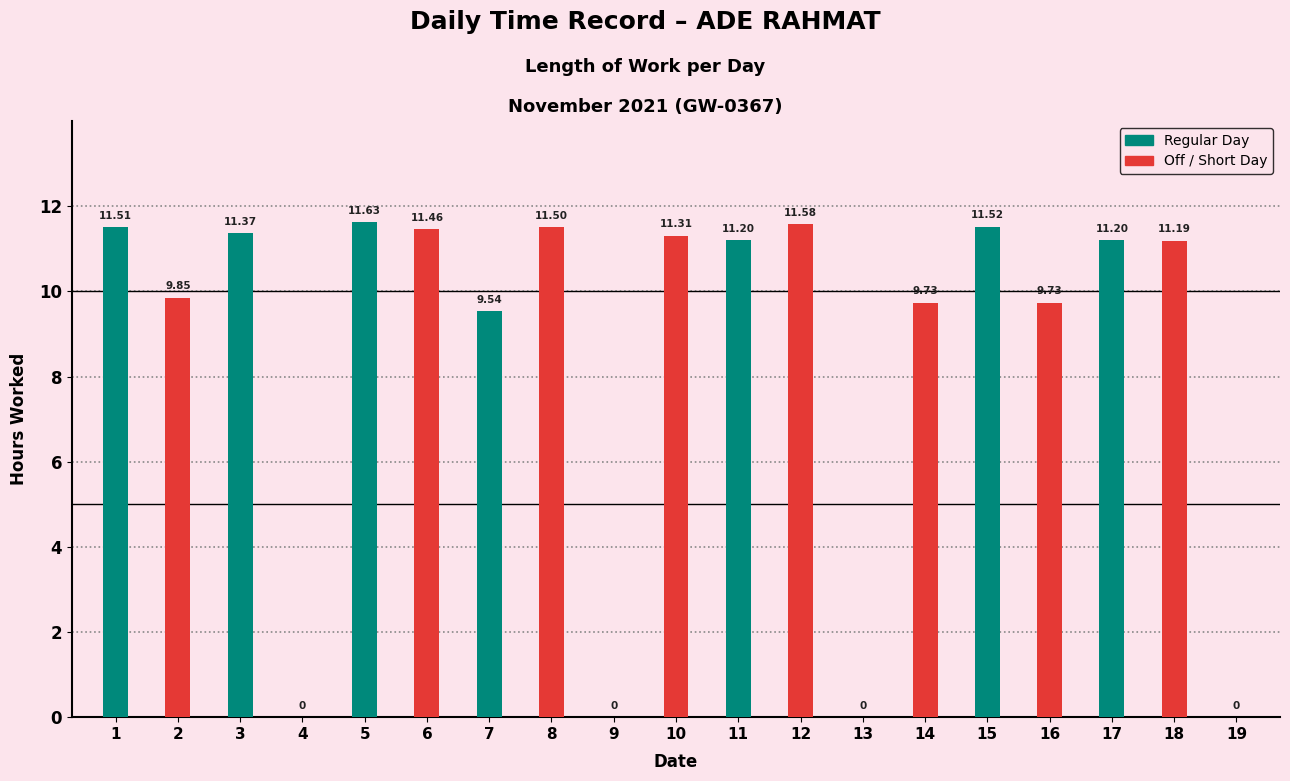

How many groups of bars are there?

19